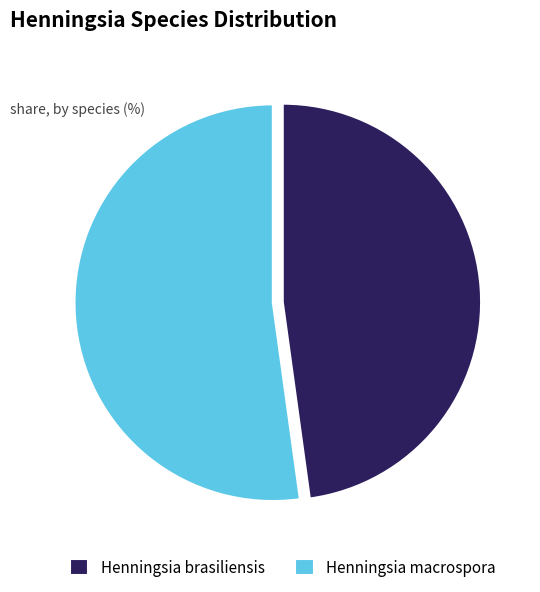

Is it true that Henningsia macrospora is 40% of the pie?

False